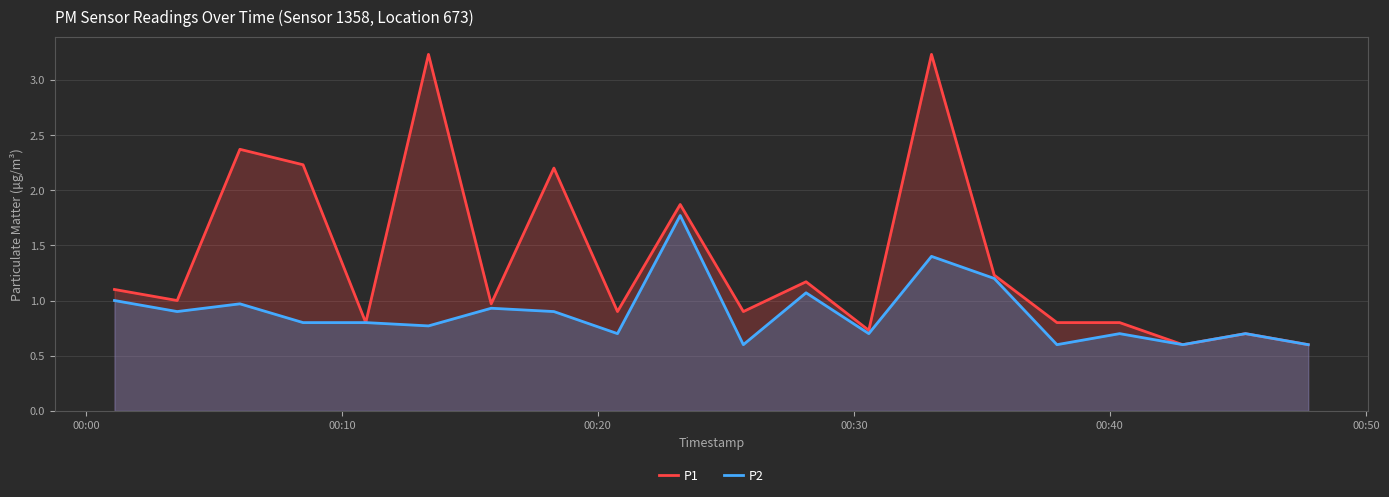

List the series in order of their peak value, highest first.

P1, P2